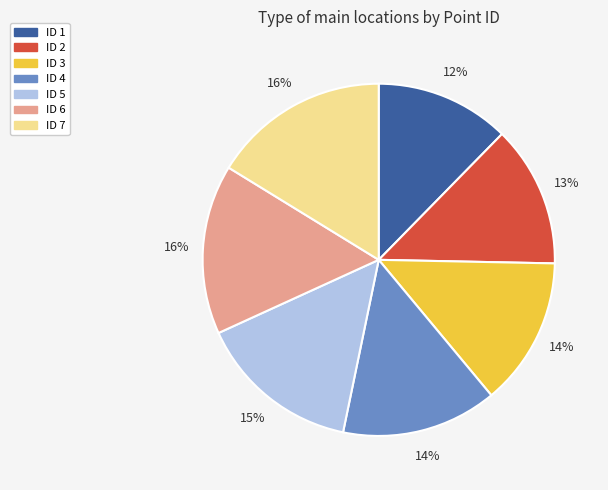

Is the sum of ID 7 and ID 6 greater than half?

No